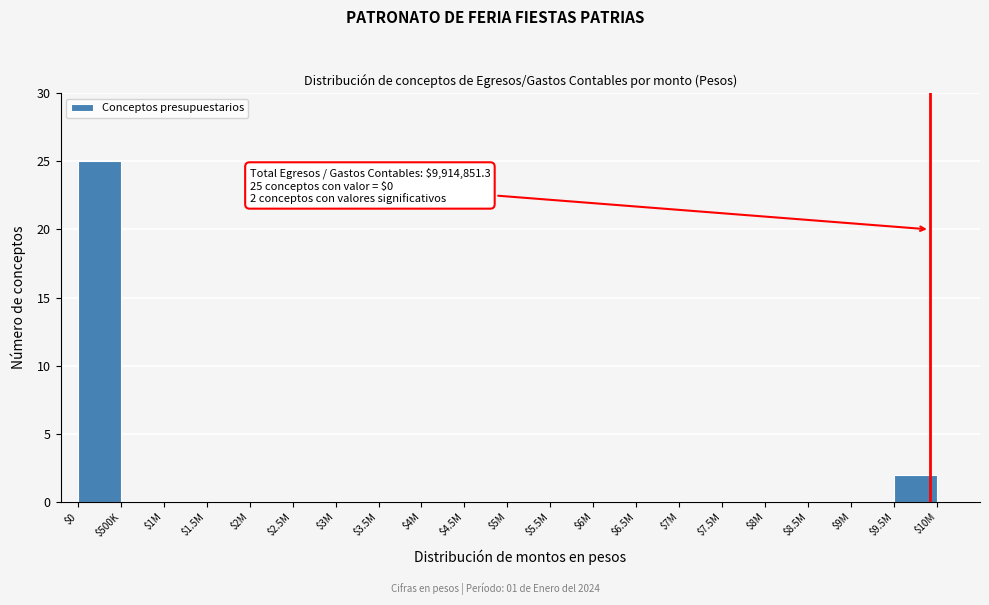

Where is the data nearest to the value 12?

$9.5M